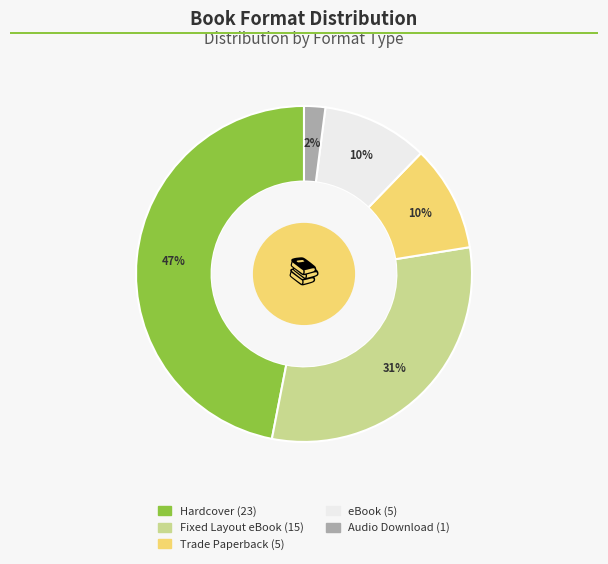

What percentage is the Audio Download slice, to the nearest percent?

2%